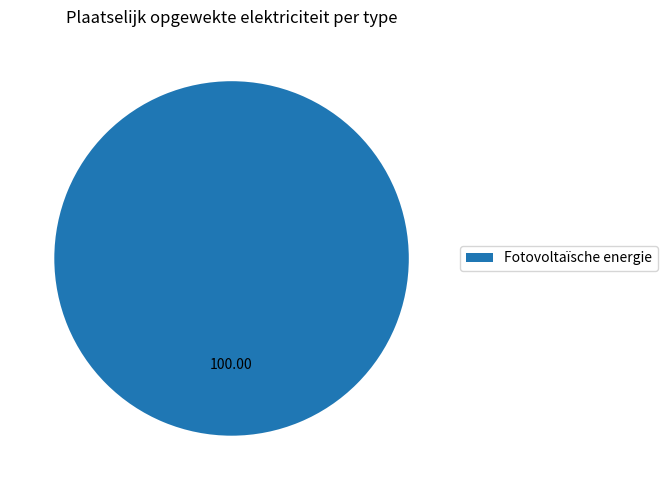

Is there any slice that represents more than half of the pie?

Yes